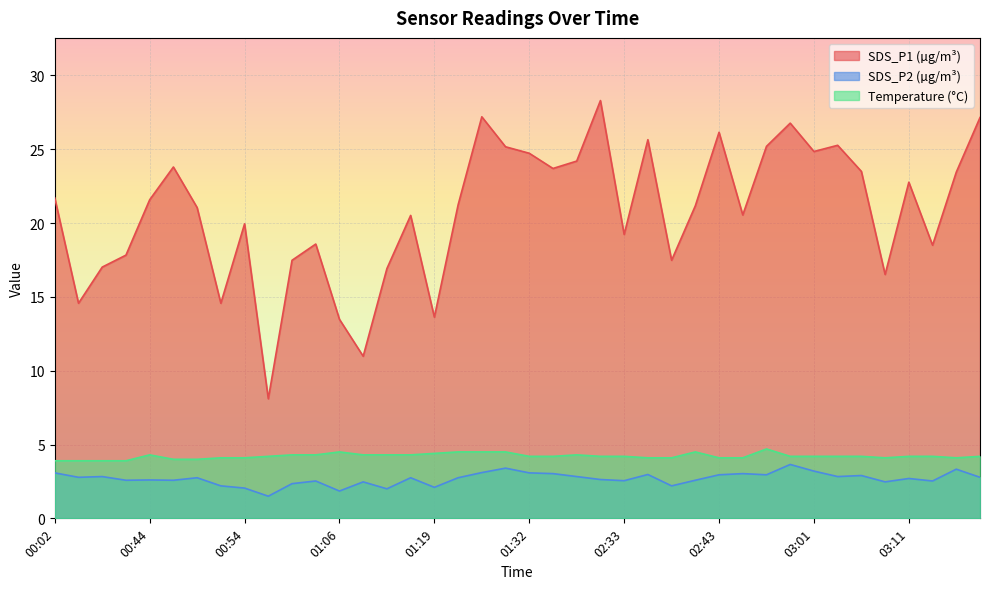

Is it true that SDS_P2 equals 2.8 at 03:03?

True